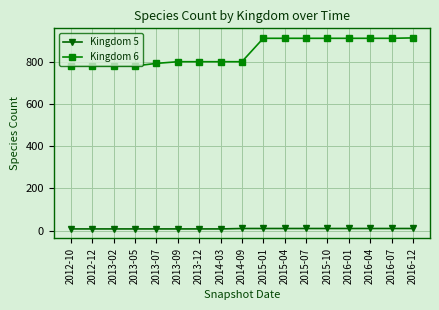

What is the sum of all Kingdom 6 values?

14419